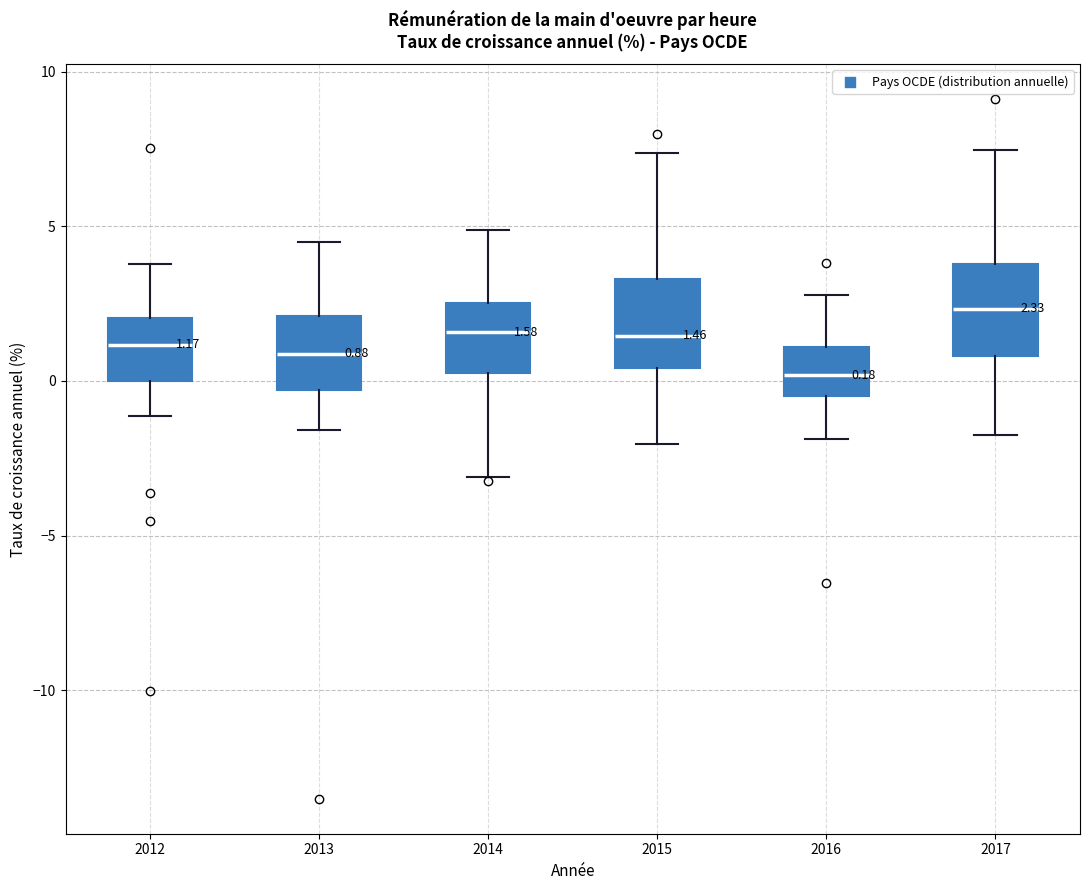

Which box has the highest median line?

2017